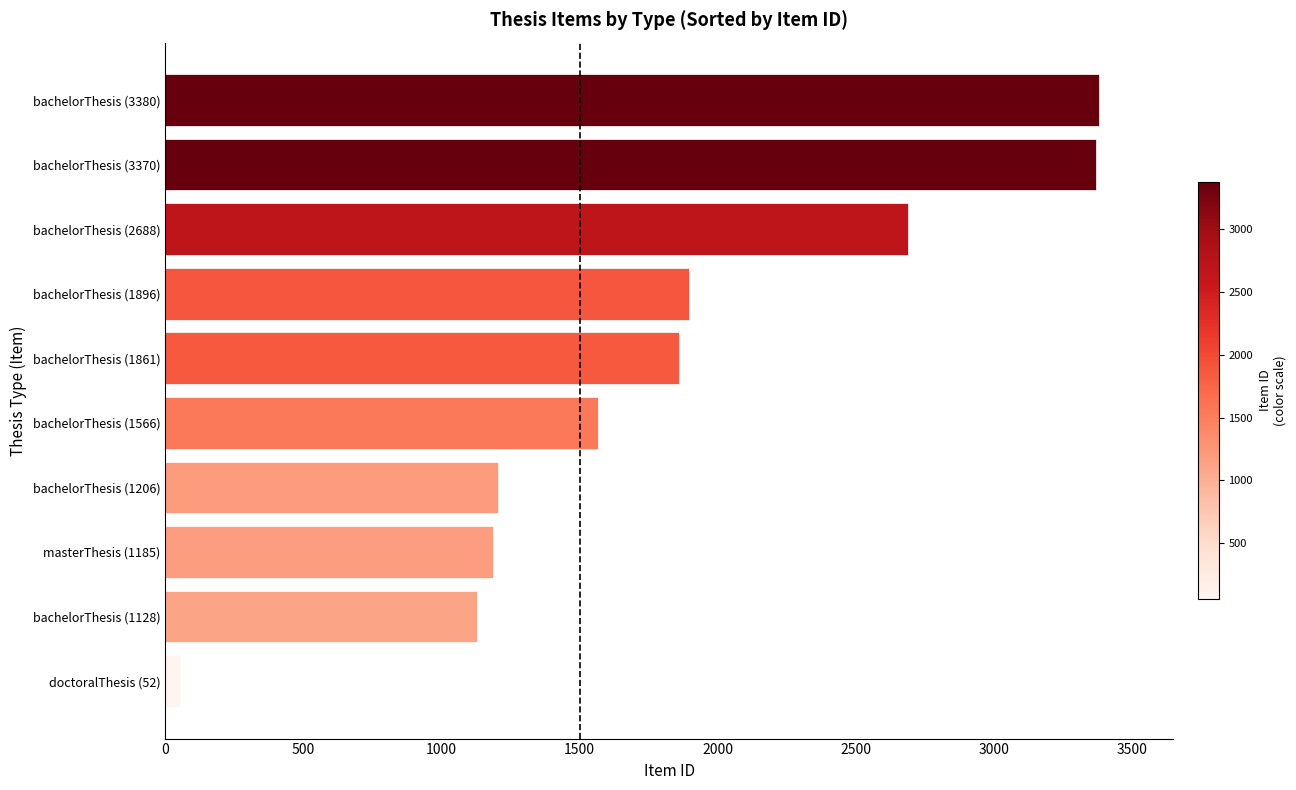

Which label corresponds to the smallest value in the chart?

doctoralThesis (52)